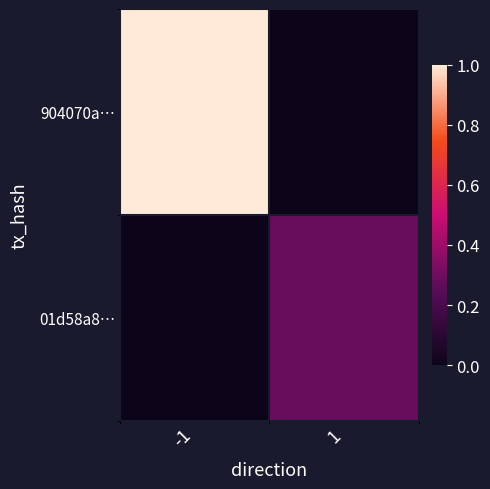

At which category is the sum across all series the highest?

-1